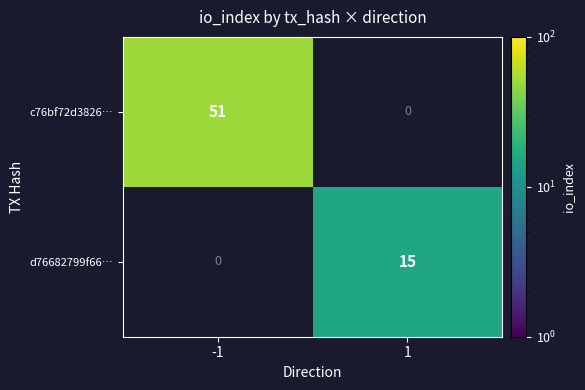

How many categories are shown in the chart?

2